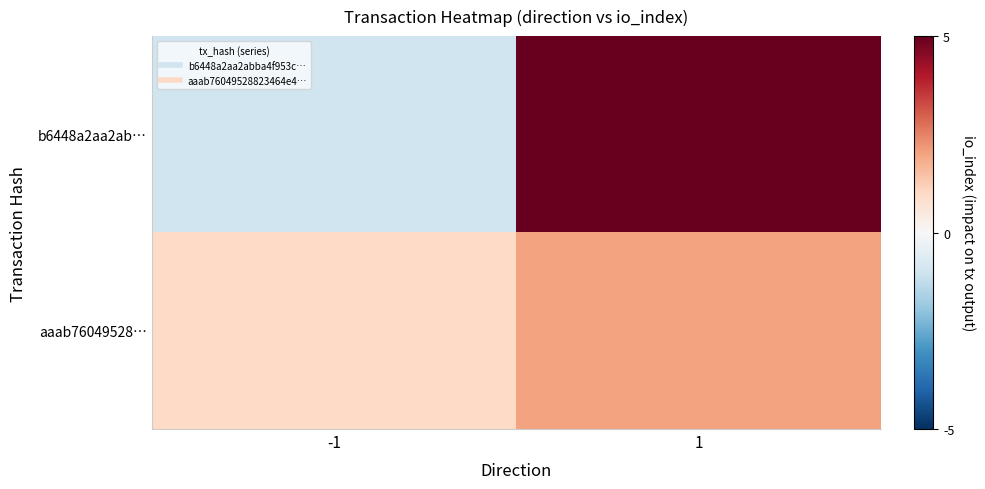

At 1, list the series in order from smallest to largest.

aaab76049528…, b6448a2aa2ab…